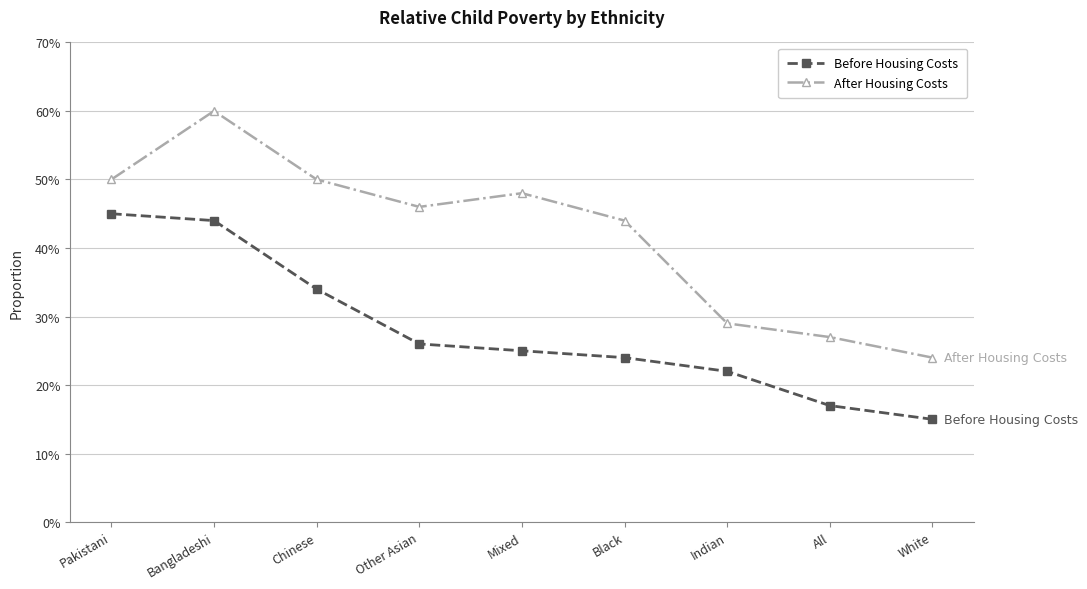

Is this an area chart (filled region under the line)?

No